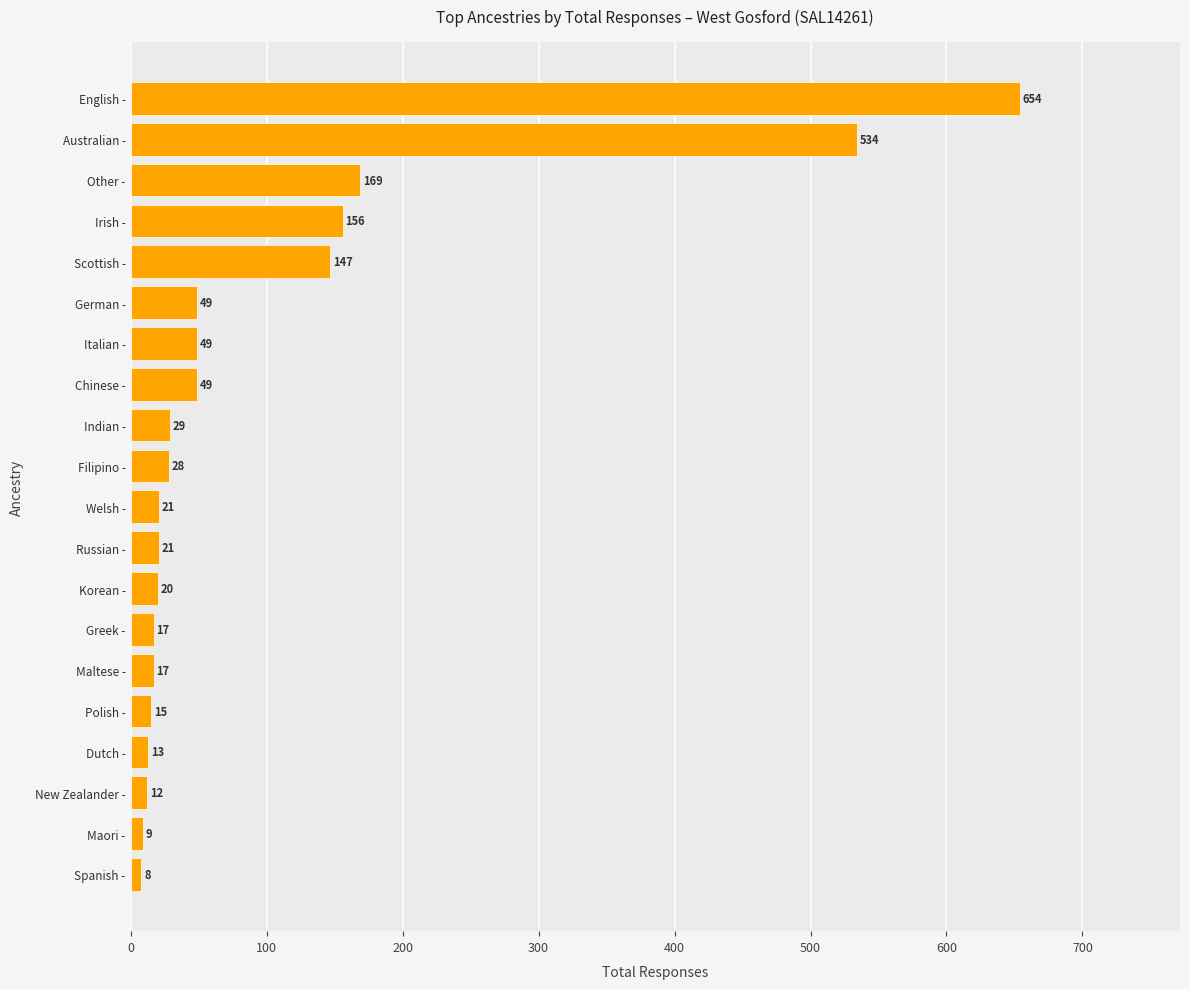

Reading bottom to top, transcribe all the data shown in this chart.

Spanish -=8	Maori -=9	New Zealander -=12	Dutch -=13	Polish -=15	Maltese -=17	Greek -=17	Korean -=20	Russian -=21	Welsh -=21	Filipino -=28	Indian -=29	Chinese -=49	Italian -=49	German -=49	Scottish -=147	Irish -=156	Other -=169	Australian -=534	English -=654